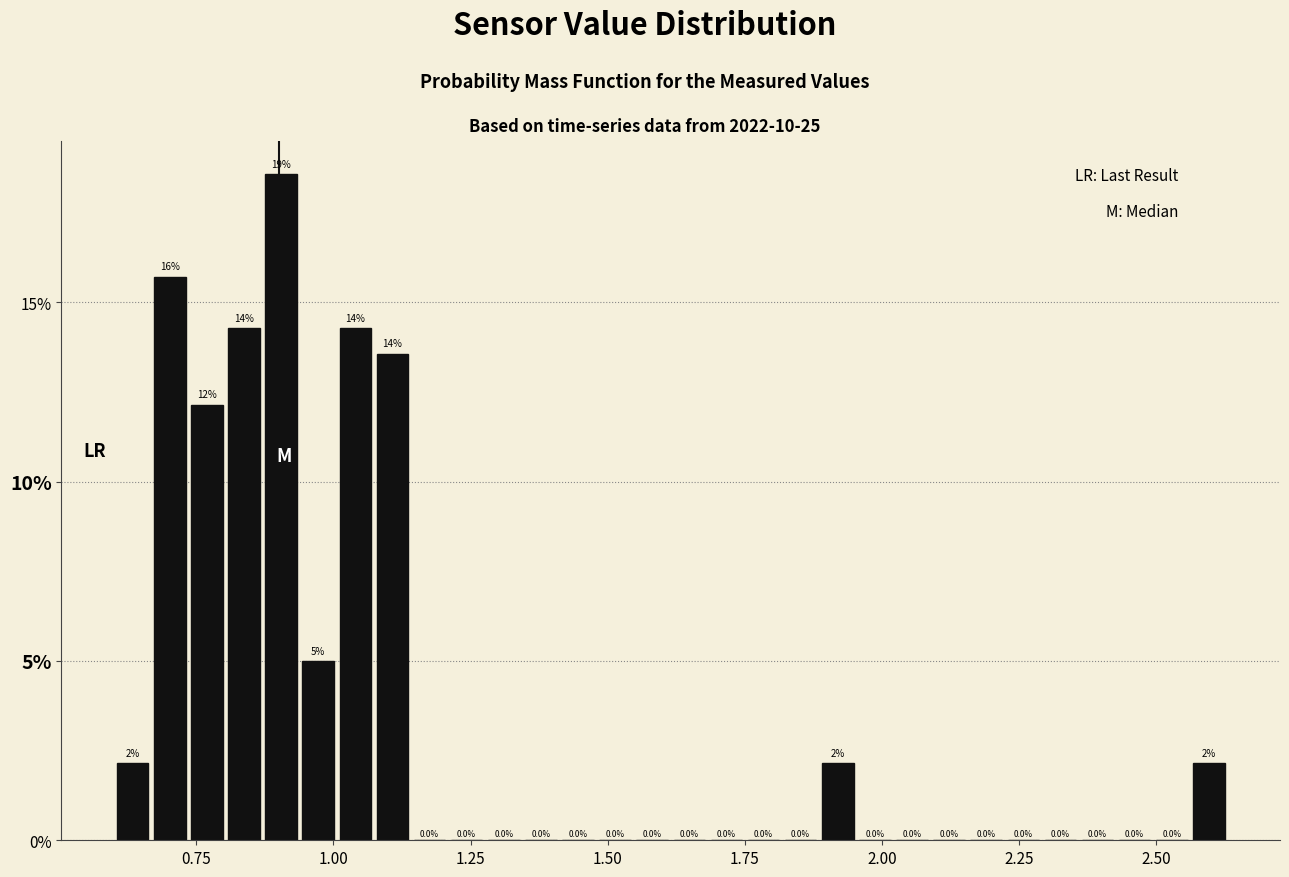

Read against the x-axis, roughly where is the centre of the tallest bar?

0.90